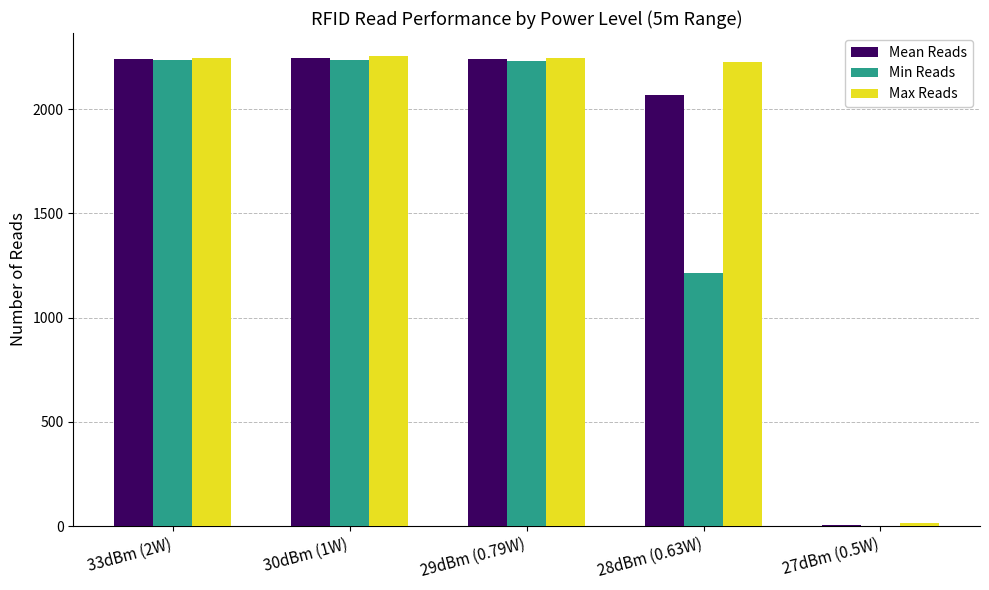

The value of Min Reads at 29dBm (0.79W) is 1026.5. True or false?

False